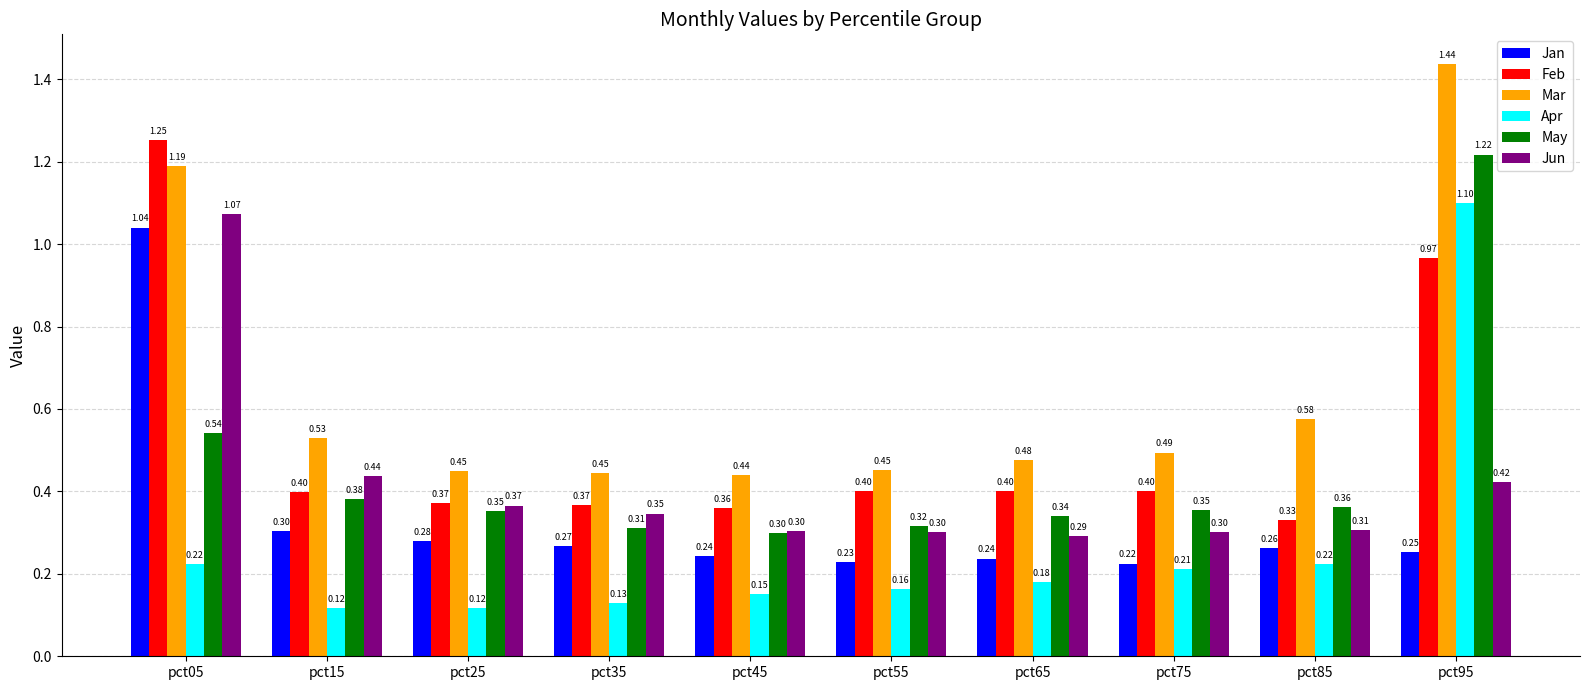

At which category is the sum across all series the highest?

pct95